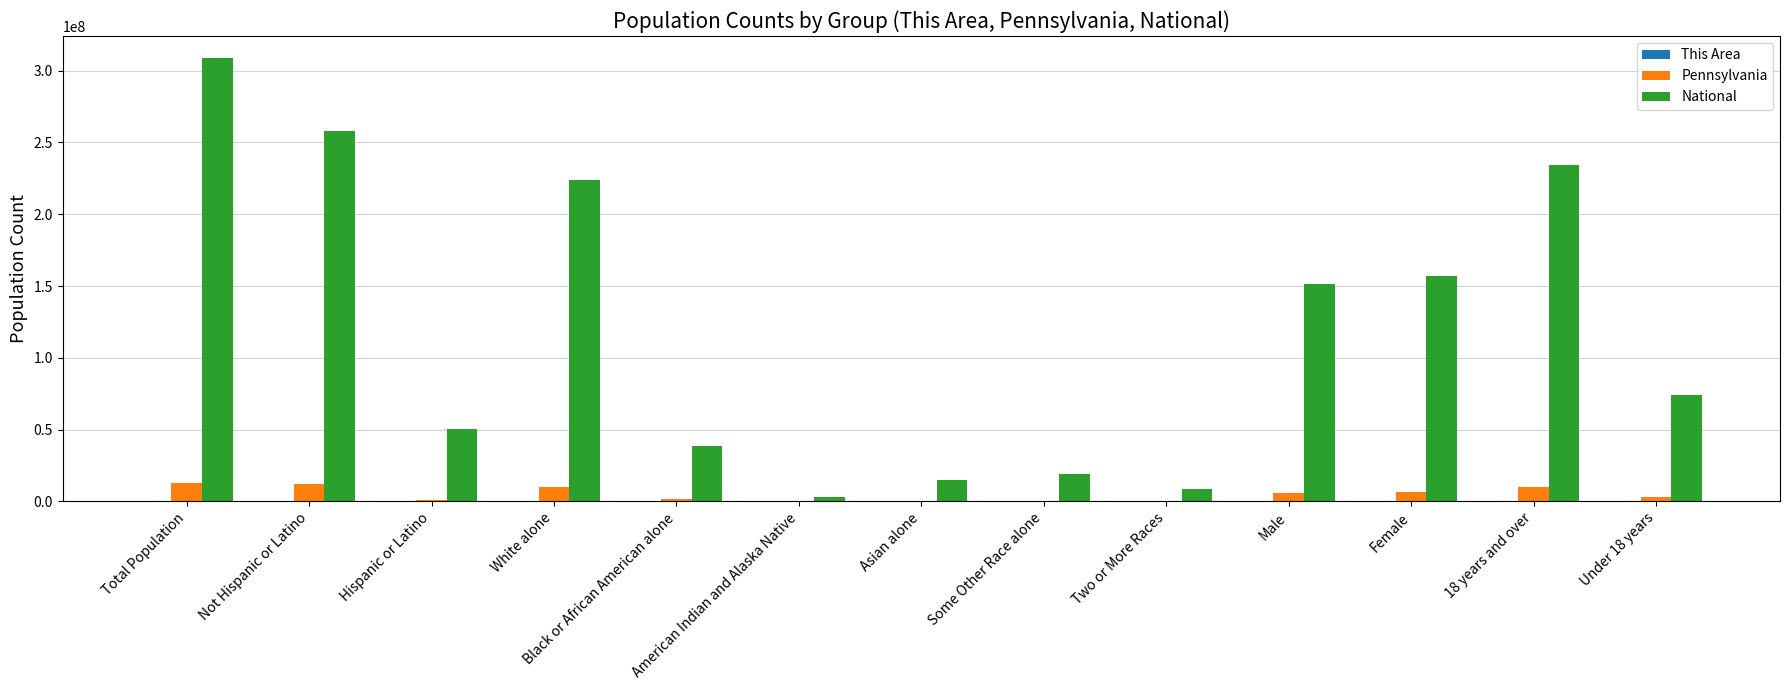

What is the sum of all National values?

1543187677